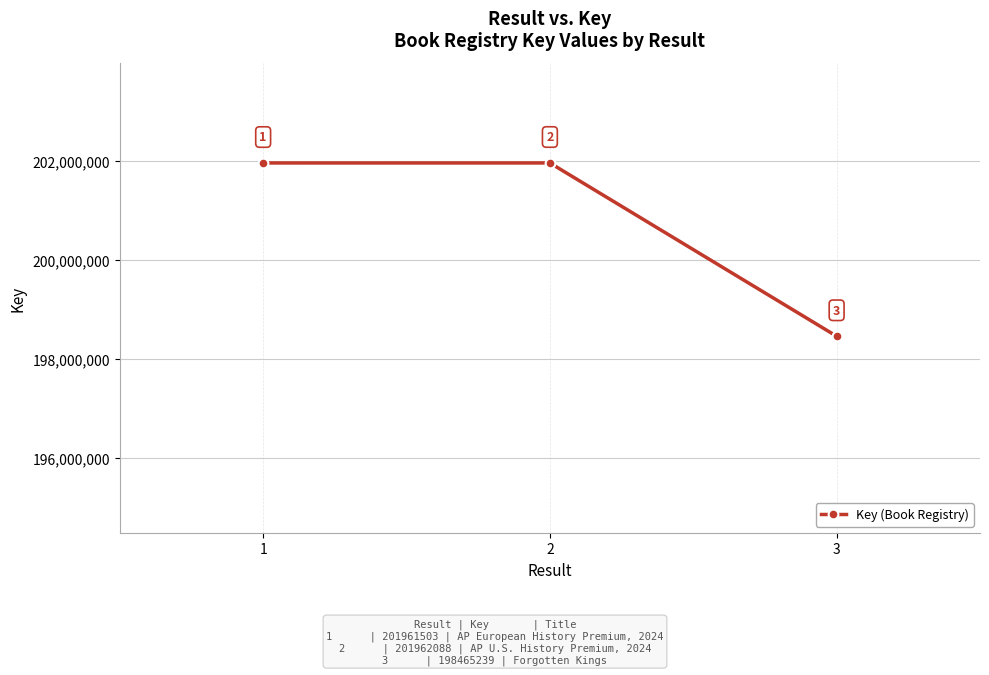

How many lines are shown in the chart?

1